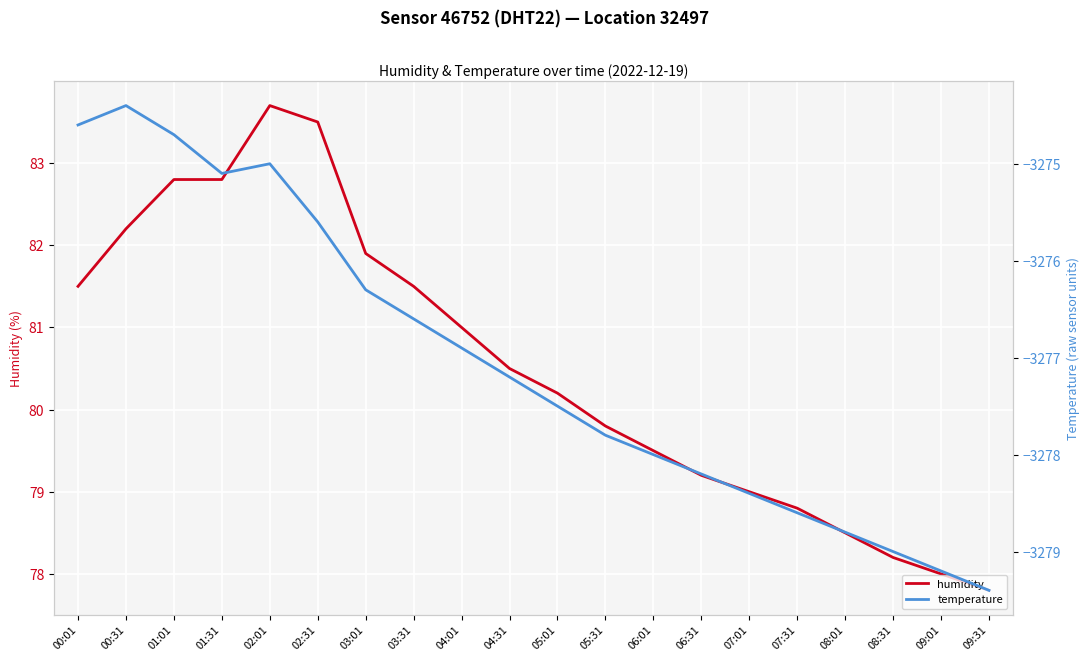

How many values in the humidity series are below 80?

9